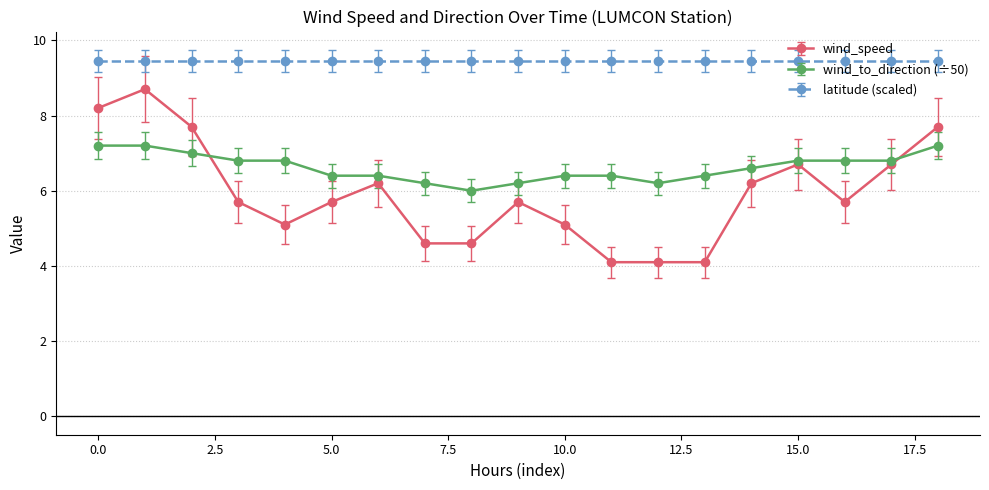

Does the chart have visible grid lines?

Yes